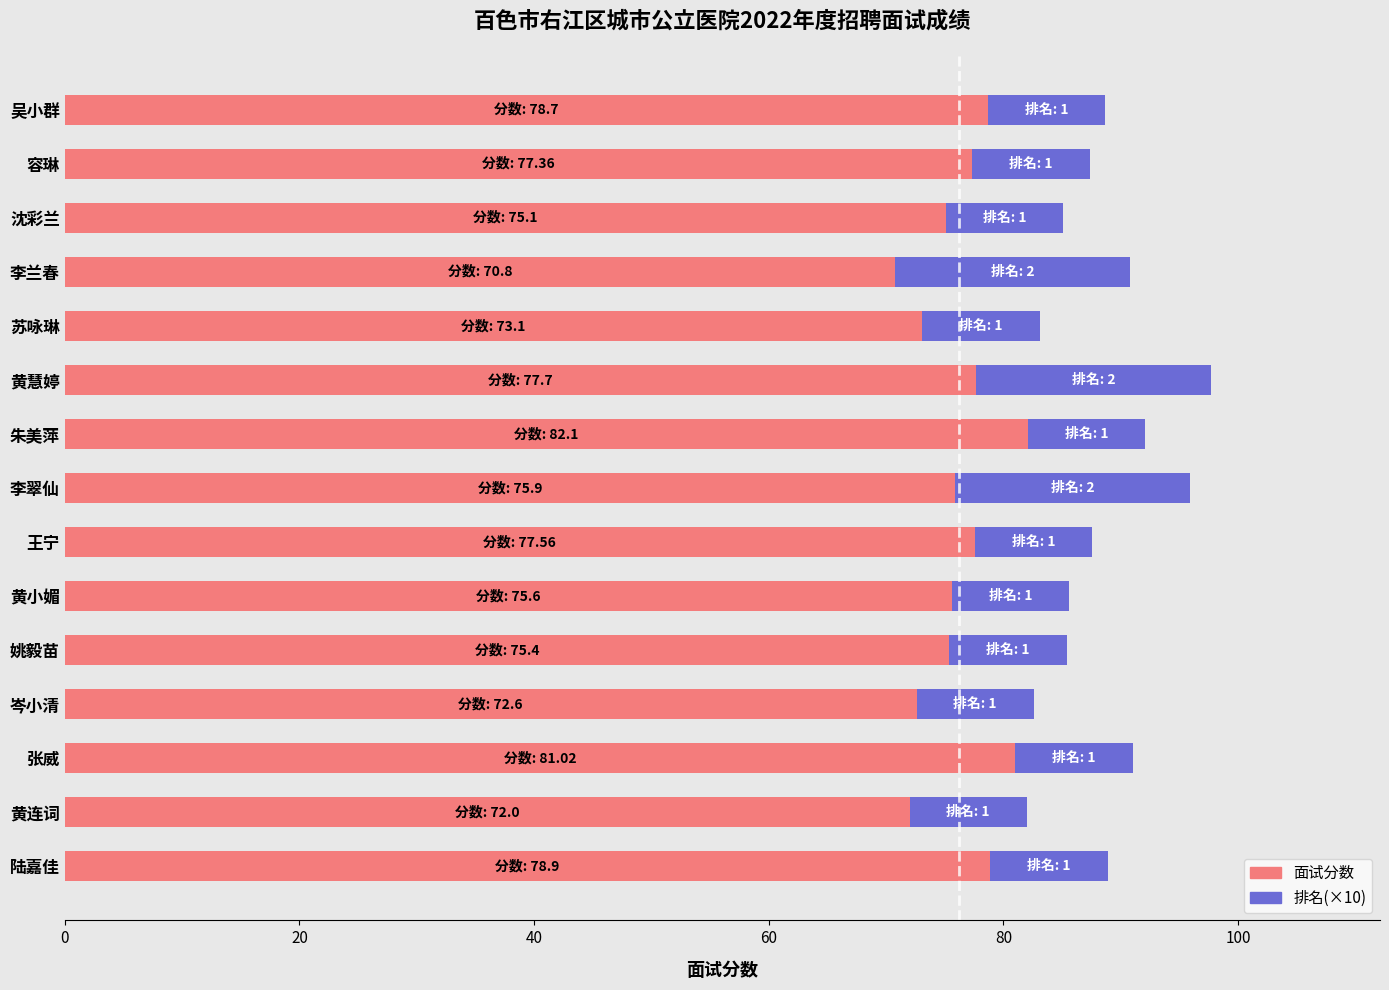

Which category has the highest value in the 面试分数 series?

朱美萍